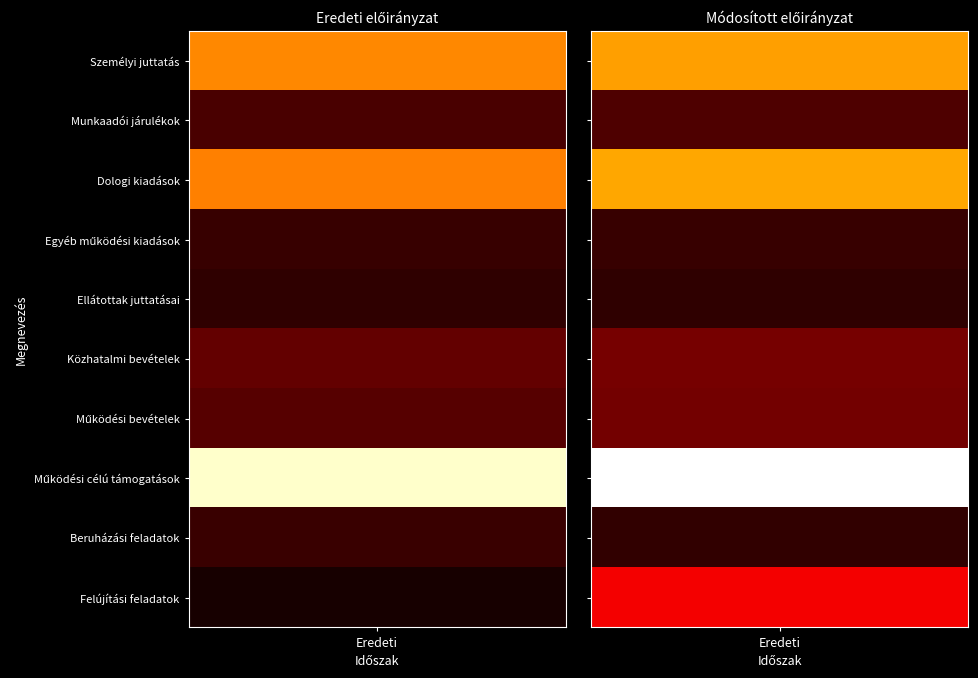

Between 1 and 0, which is larger?

1